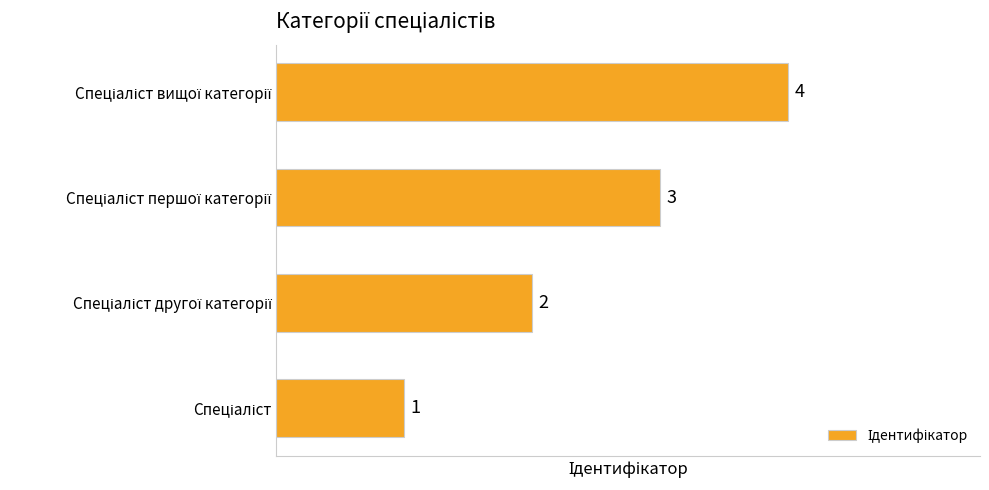

What is the difference between the maximum and minimum values?

3